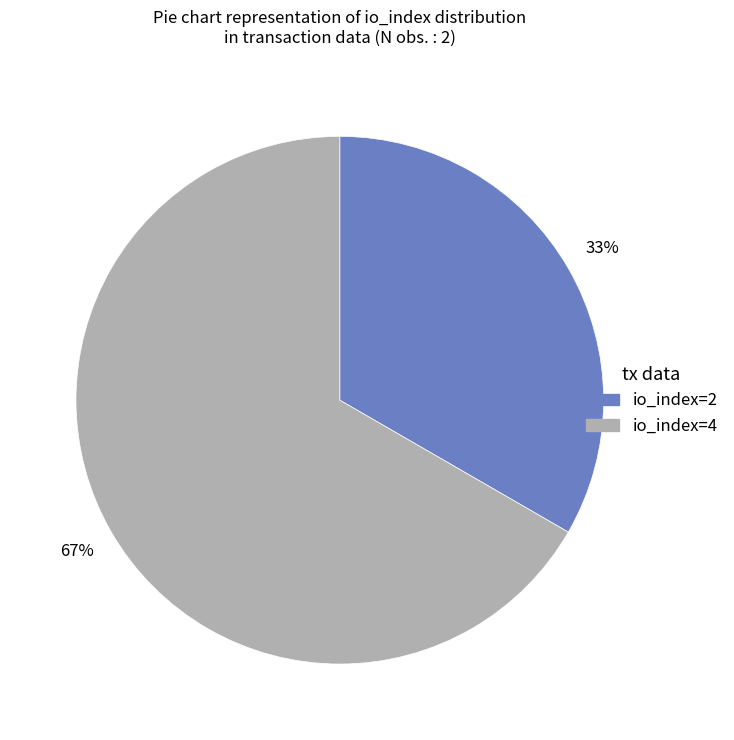

How many segments does this pie chart have?

2